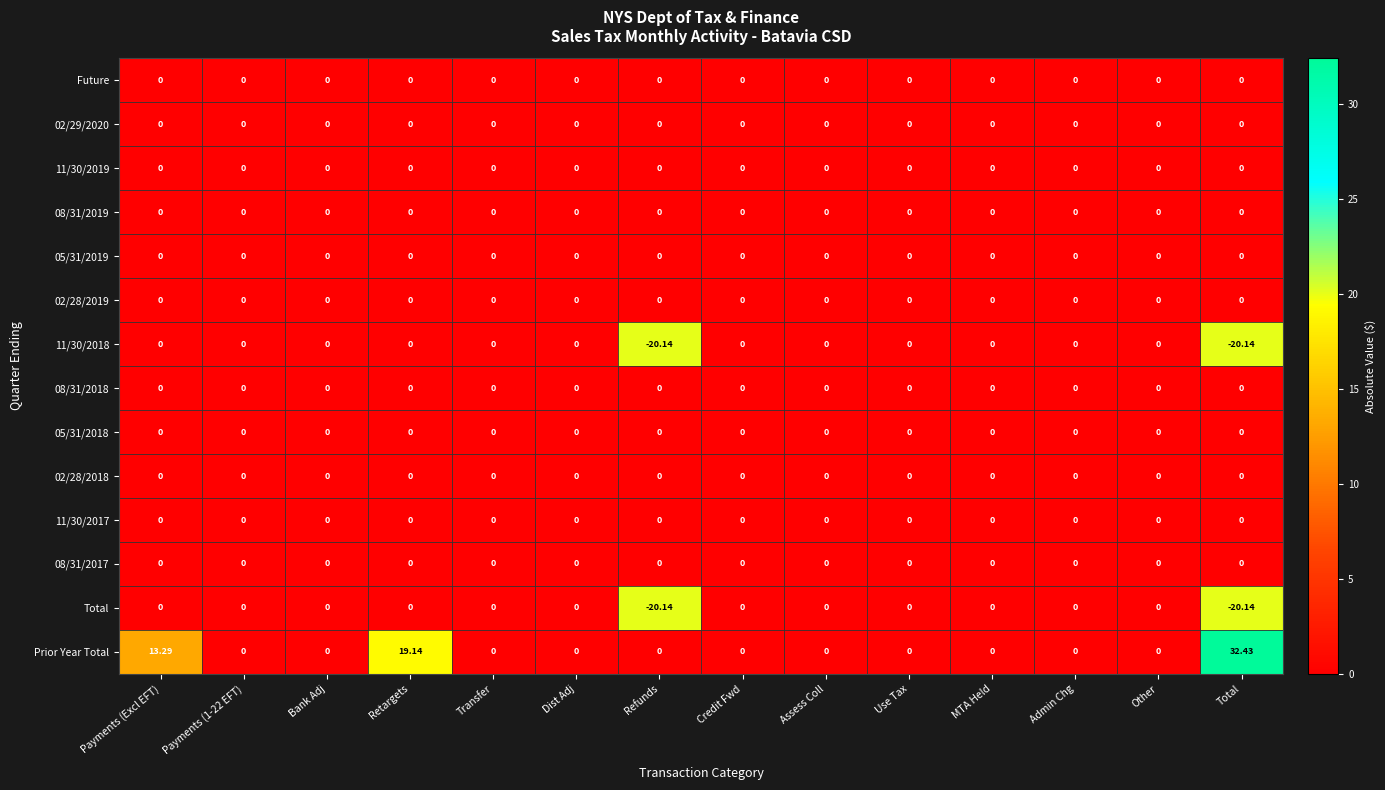

Which label corresponds to the largest value in the chart?

Total